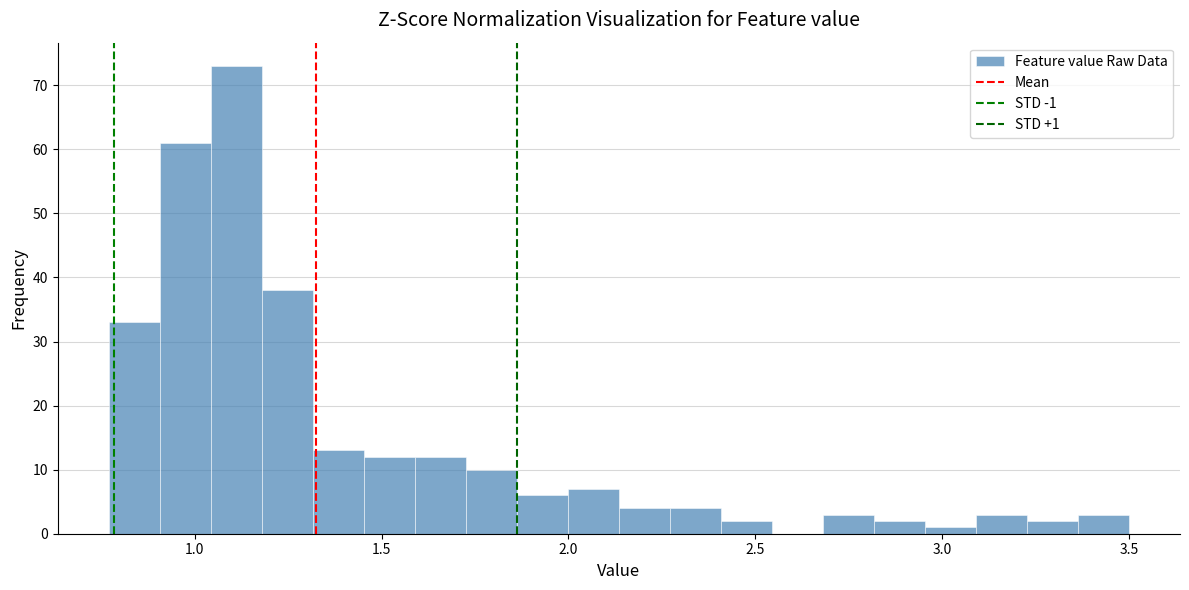

Around what value on the x-axis is the tallest bar? Give the approximate position of its centre, as read against the axis.

1.10